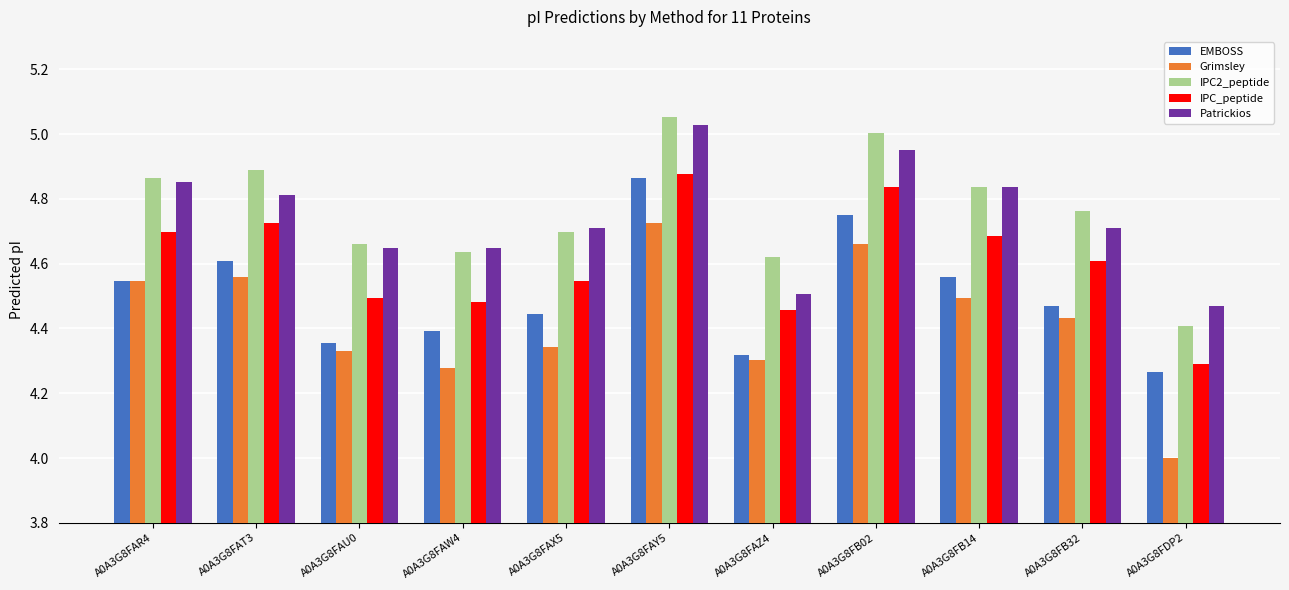

Is it true that EMBOSS equals 2.5 at A0A3G8FB02?

False